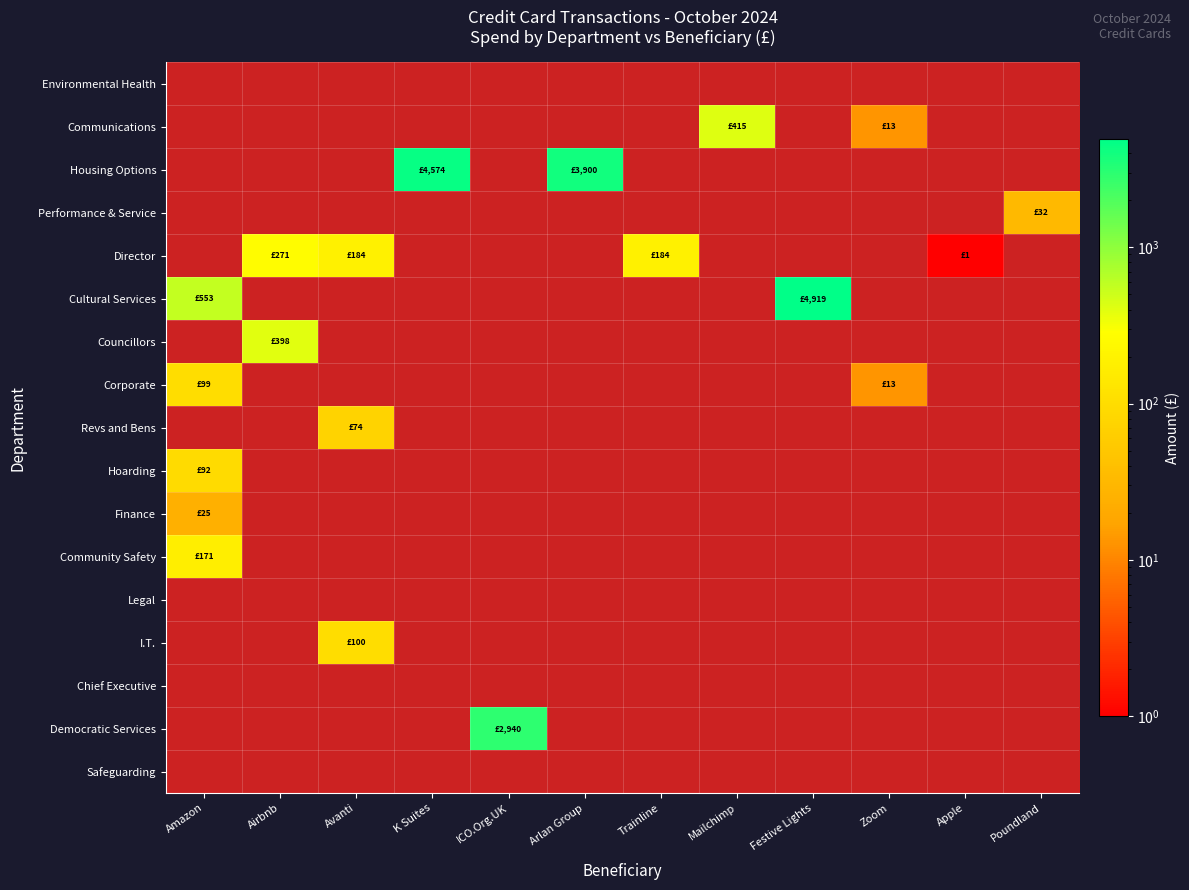

How many positive values does the Cultural Services series have?

2